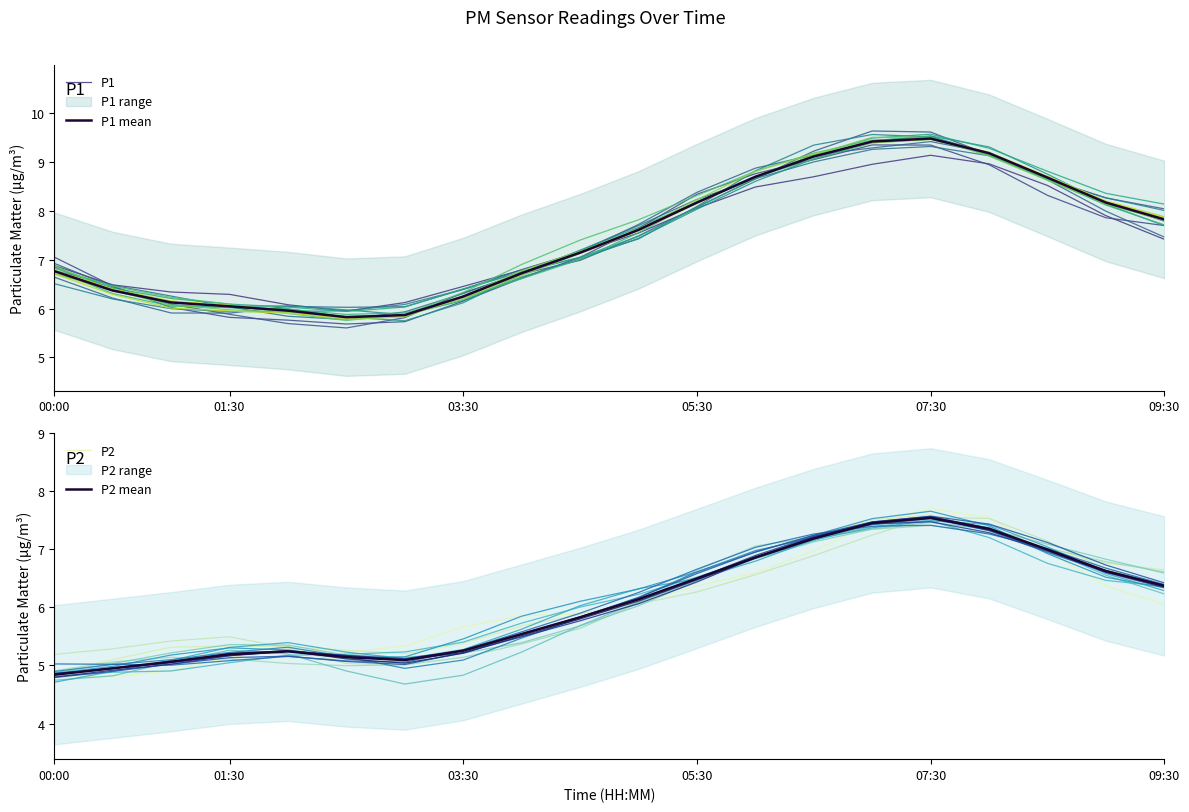

Which series has the largest total across all categories?

P1 mean